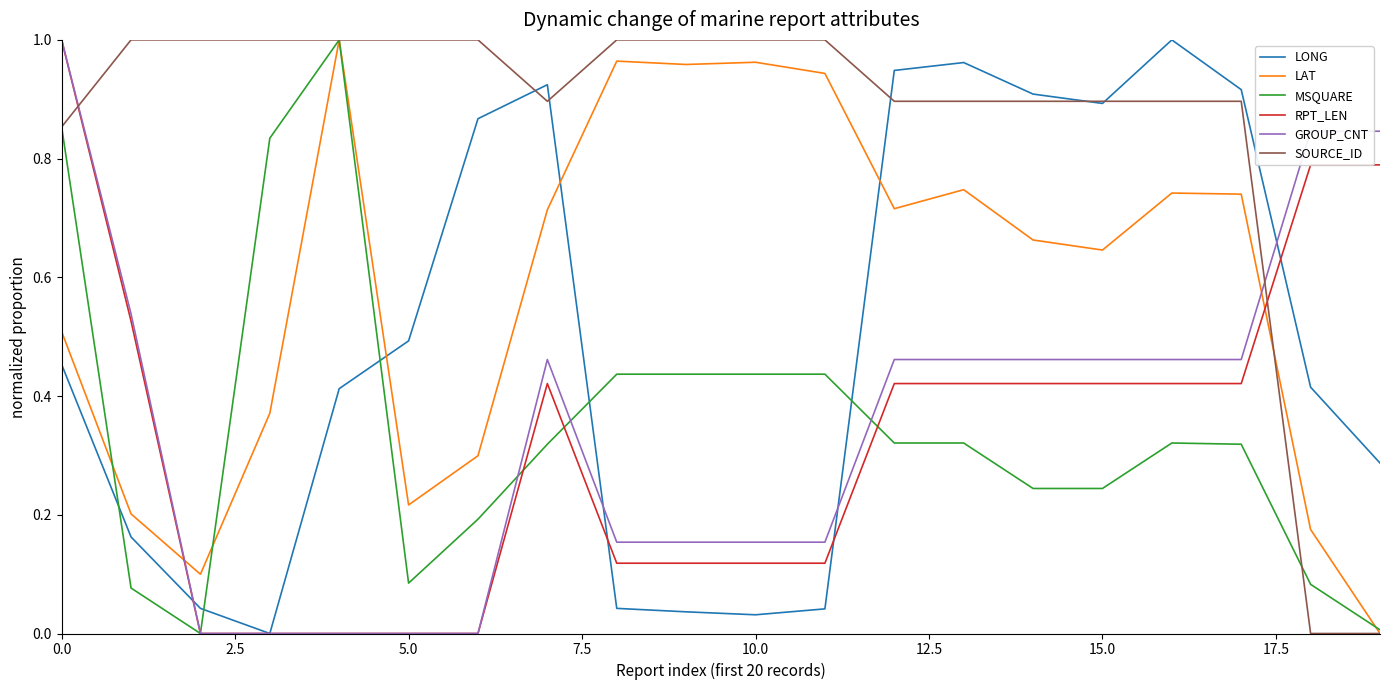

Which series has the largest total across all categories?

SOURCE_ID